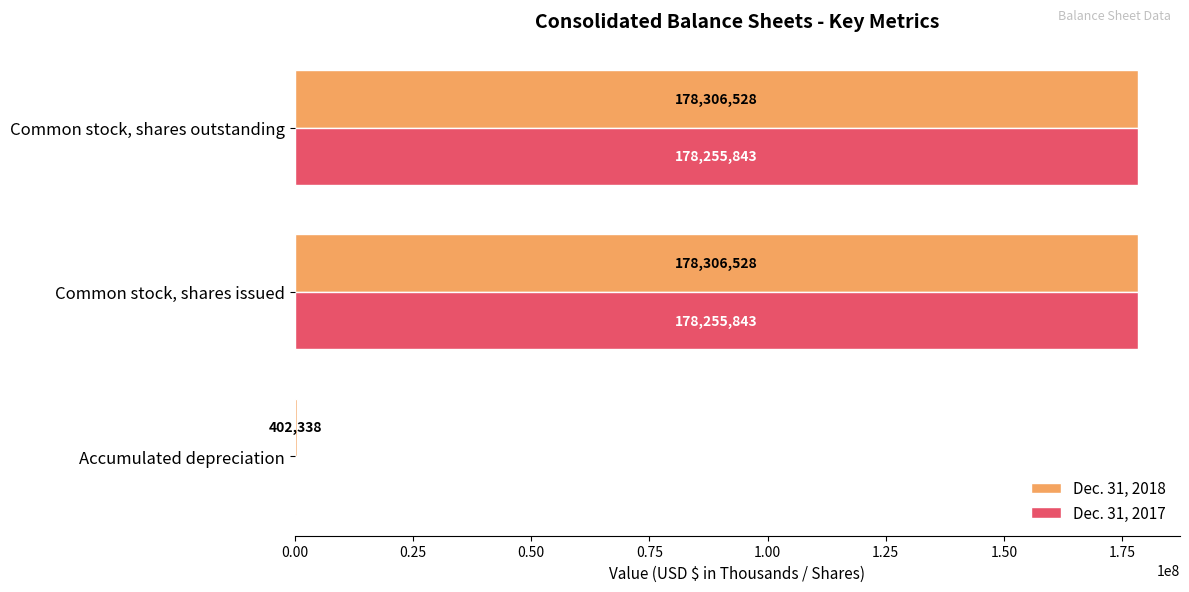

Is it true that Dec. 31, 2018 equals 402338 at Accumulated depreciation?

True